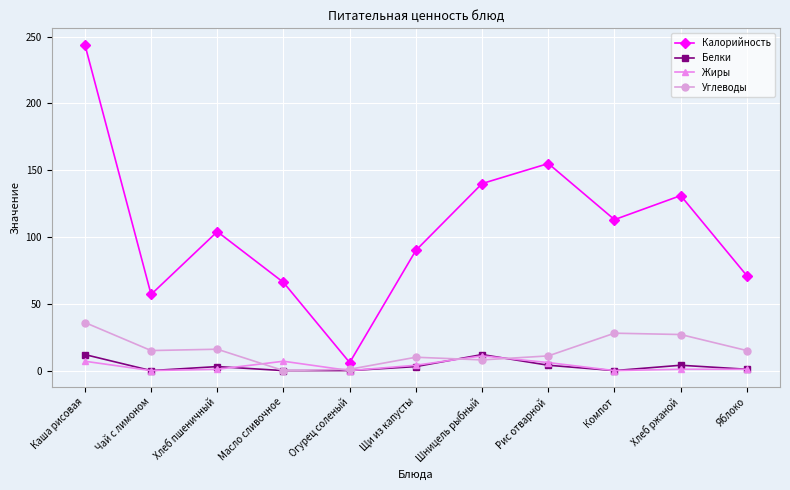

What is the value of the Калорийность point at the 2nd from the left?

57